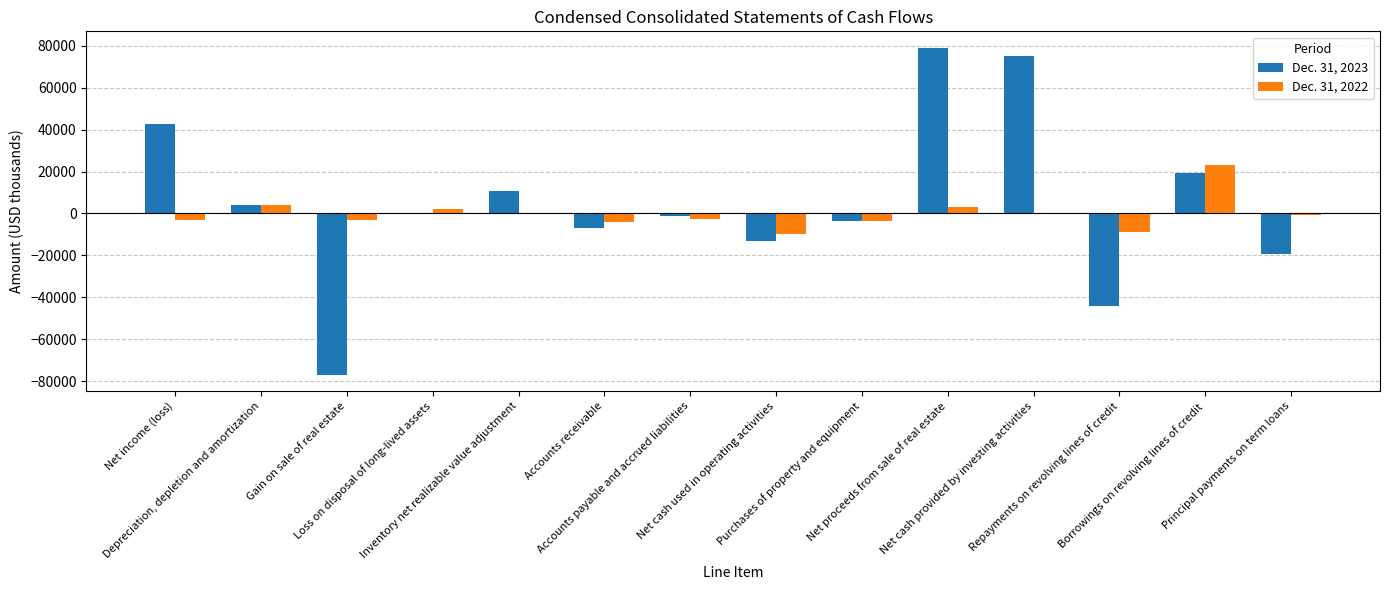

How many groups of bars are there?

14